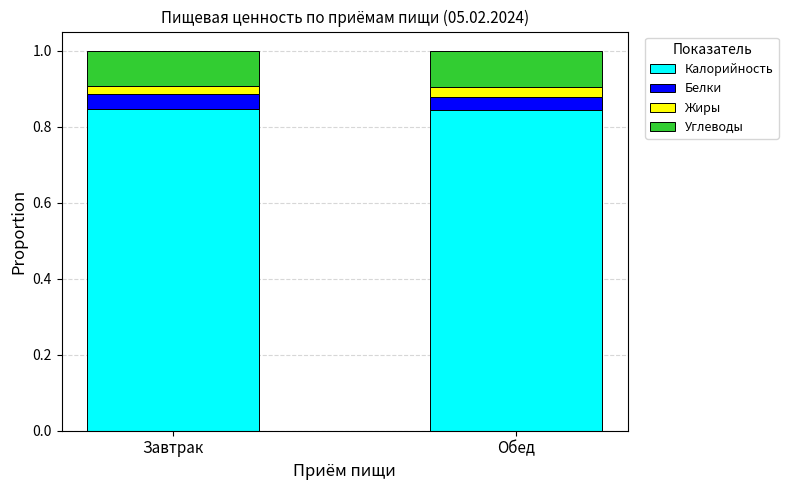

Is it true that Калорийность equals 1.2 at Обед?

False